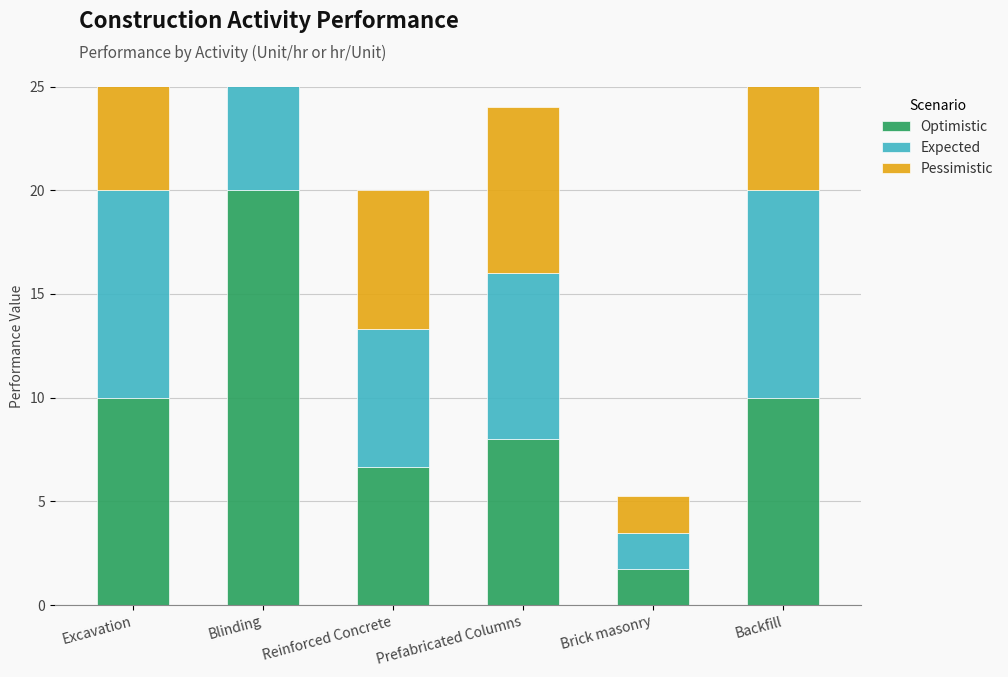

The Optimistic series shows 2.0 at Reinforced Concrete. True or false?

False